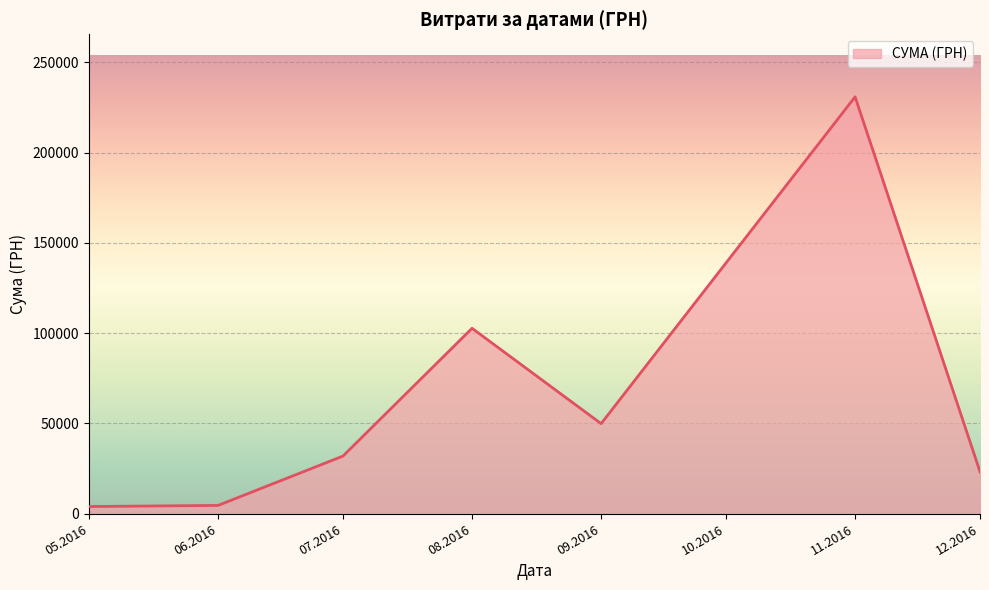

The value at 07.2016 is 31942.5. True or false?

True